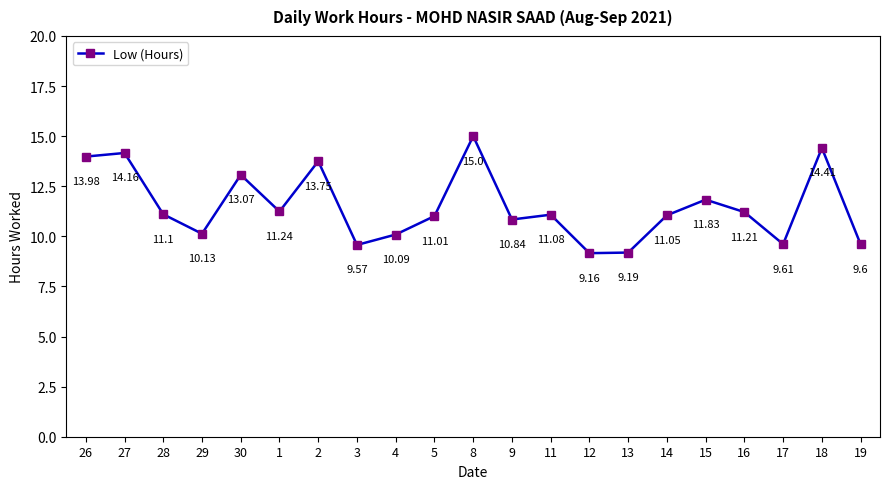

Which label corresponds to the largest value in the chart?

8